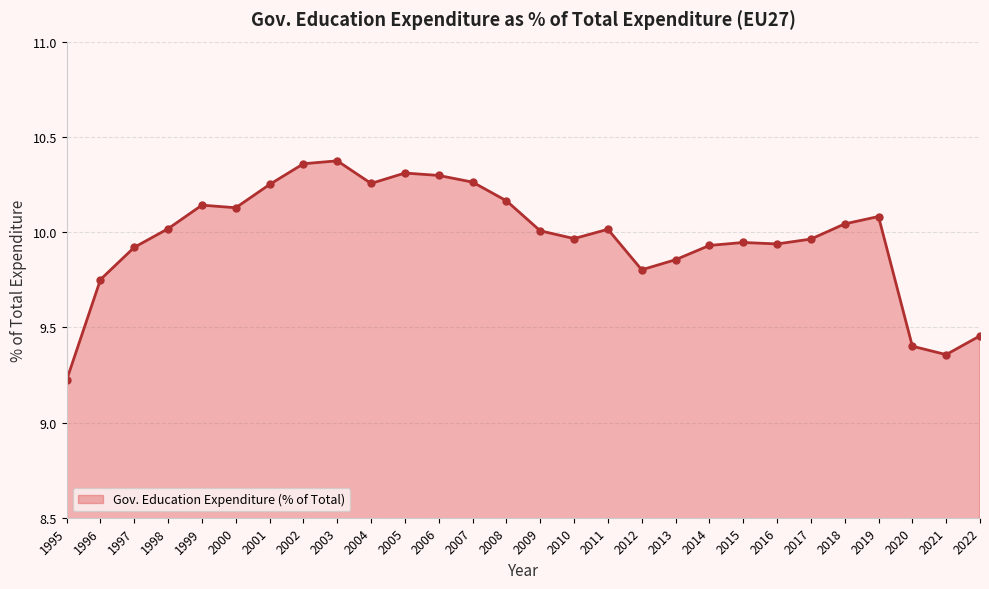

What is the change in value from 1998 to 2013?

-0.2